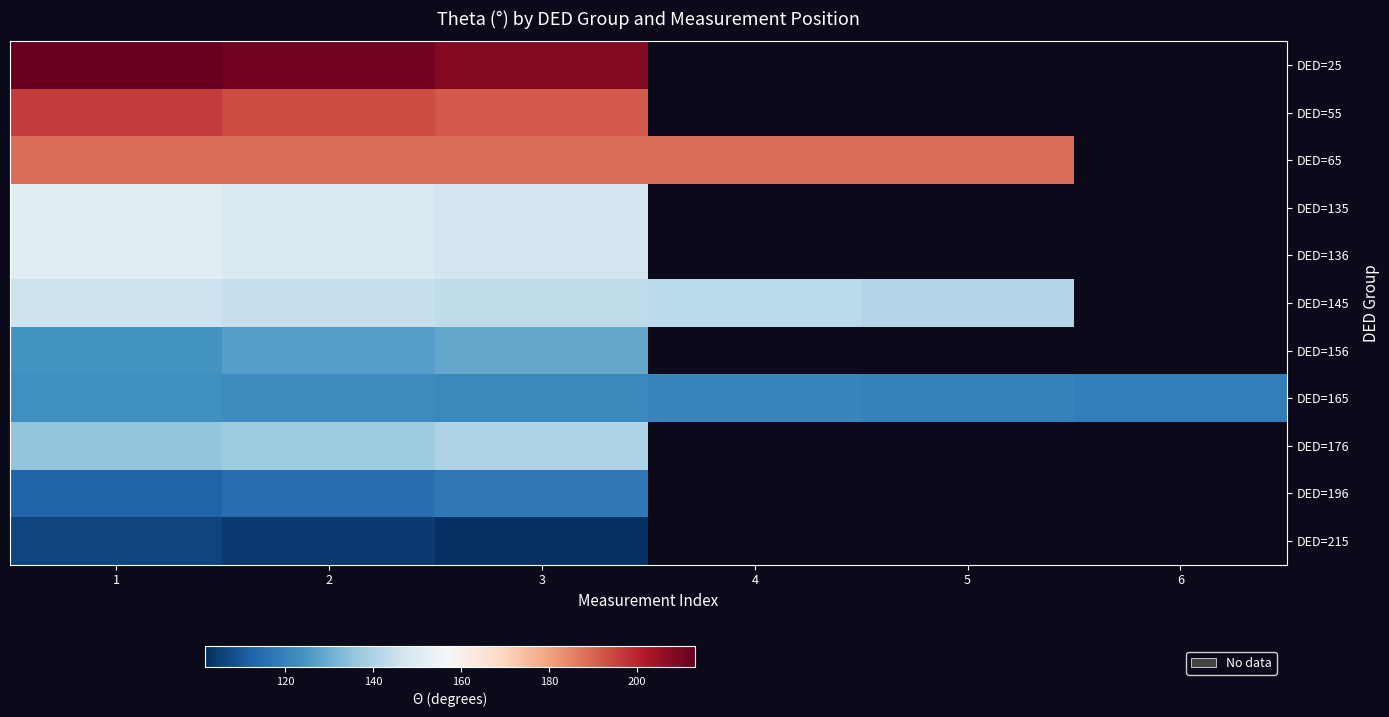

How many data points does each series have?

6